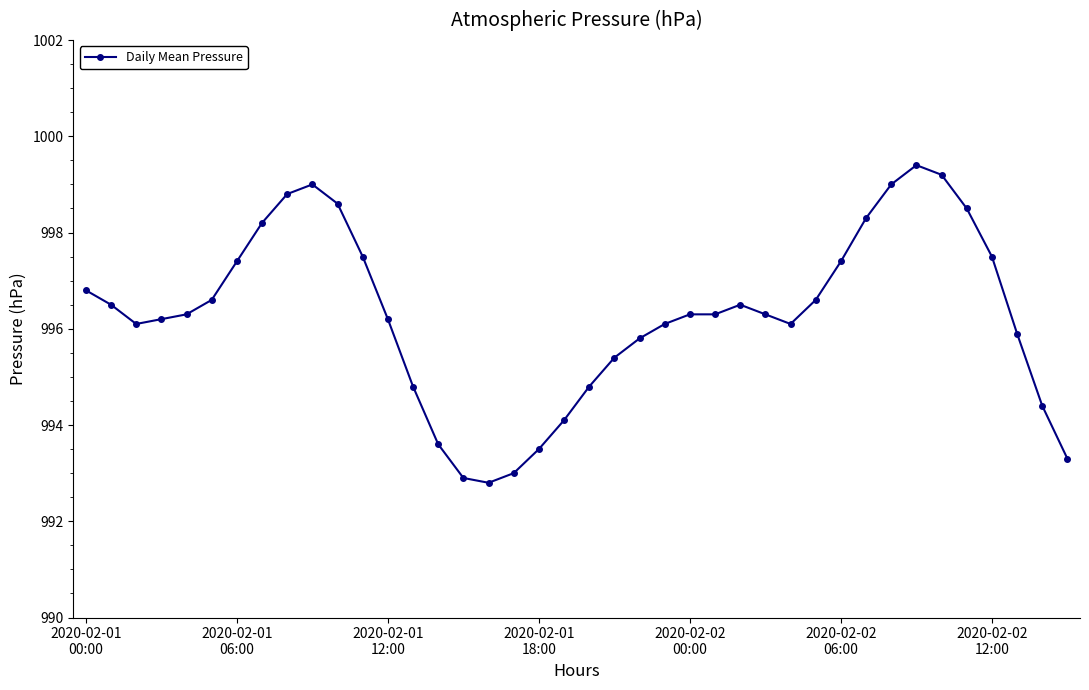

True or false: the data has more than 0 interior local peaks.

True